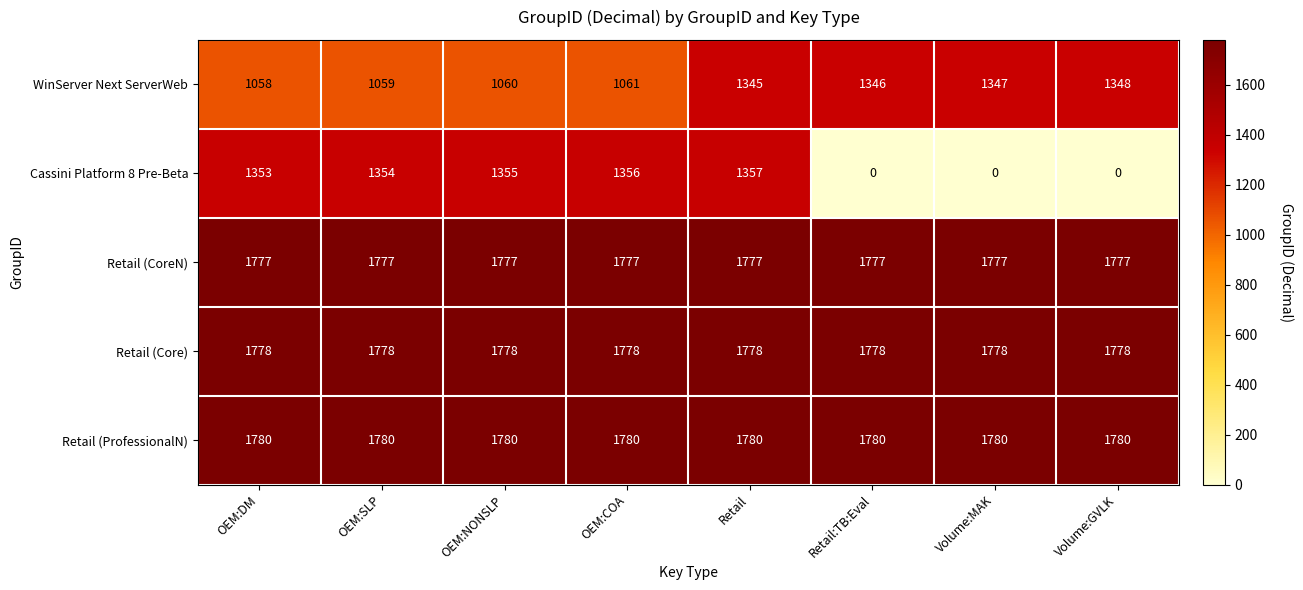

List the series in order of their peak value, lowest first.

WinServer Next ServerWeb, Cassini Platform 8 Pre-Beta, Retail (CoreN), Retail (Core), Retail (ProfessionalN)